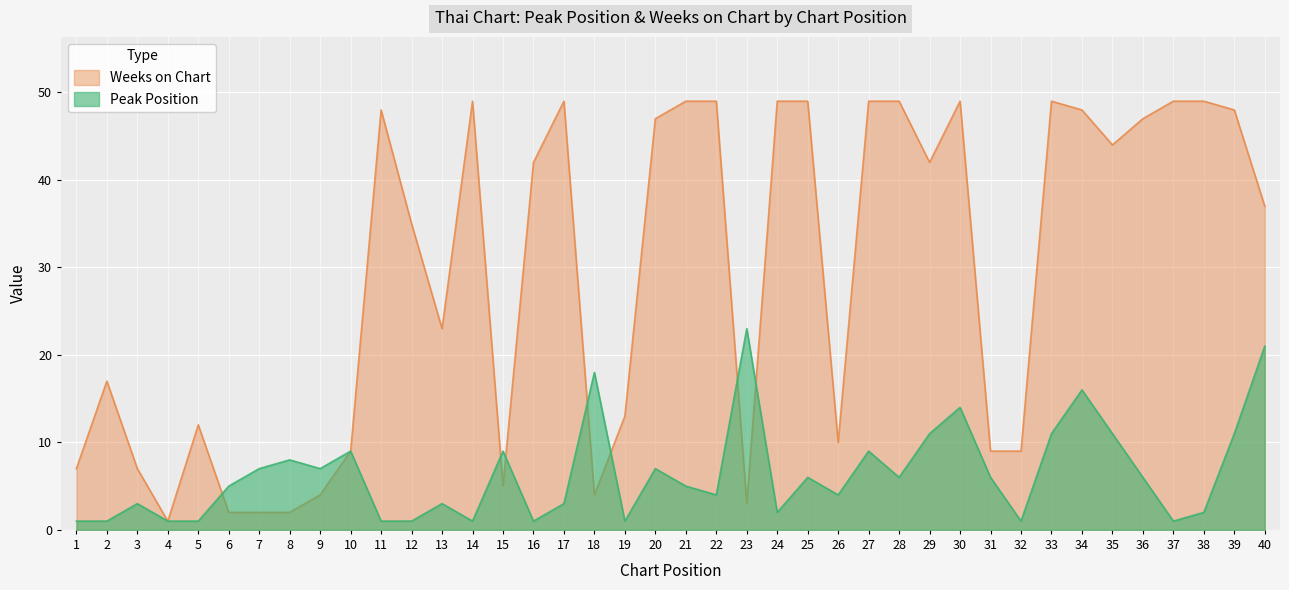

How many intersections are there between Weeks on Chart and Peak Position?

7